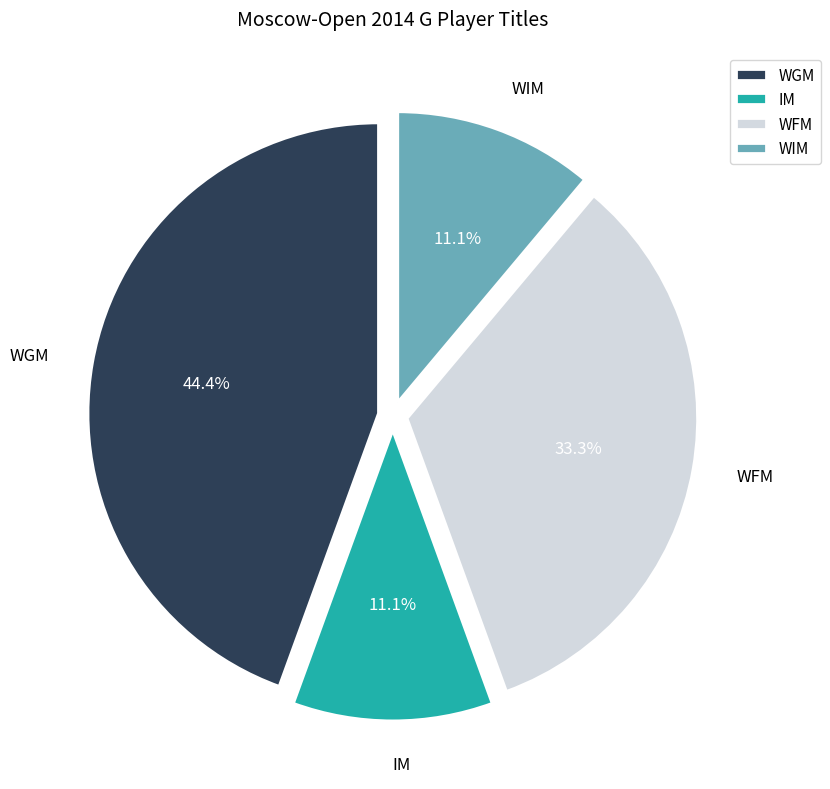

To the nearest percent, what is the average slice percentage?

25%